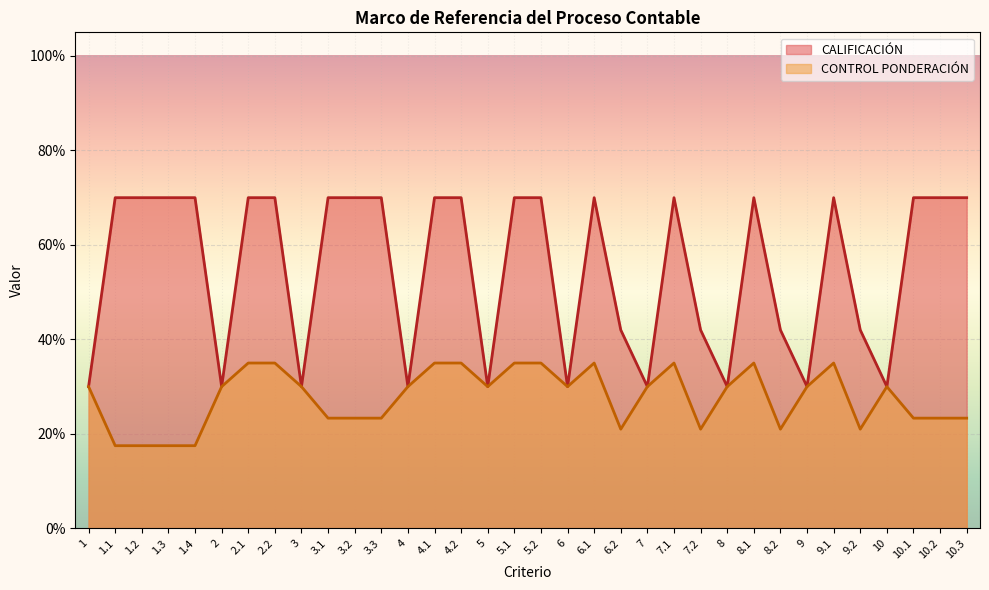

Rank the categories by CALIFICACION value from highest to lowest.

1.1, 1.2, 1.3, 1.4, 2.1, 2.2, 3.1, 3.2, 3.3, 4.1, 4.2, 5.1, 5.2, 6.1, 7.1, 8.1, 9.1, 10.1, 10.2, 10.3, 6.2, 7.2, 8.2, 9.2, 1, 2, 3, 4, 5, 6, 7, 8, 9, 10